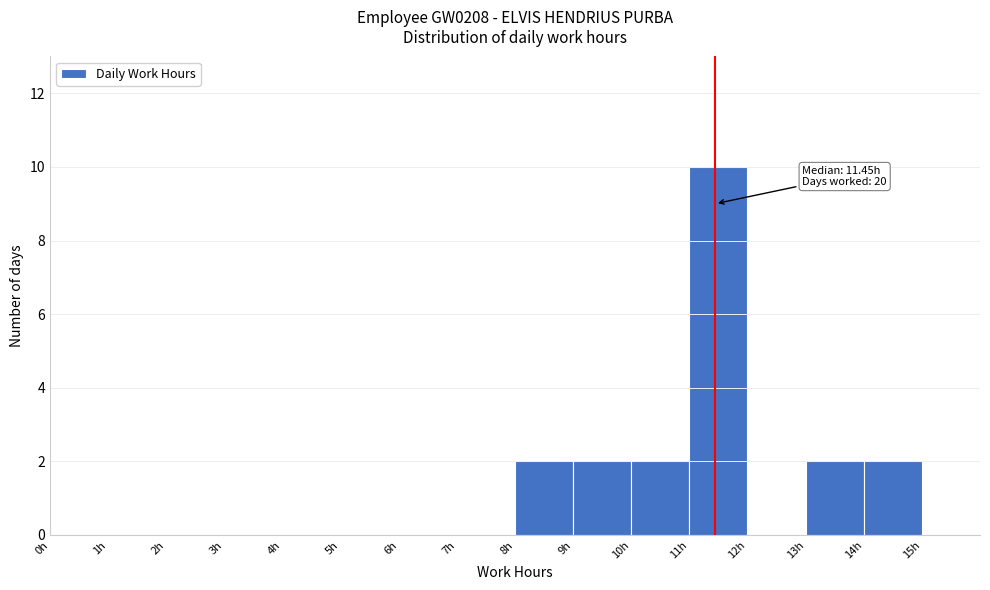

Over which range of the x-axis is the bar tallest?

11 to 12